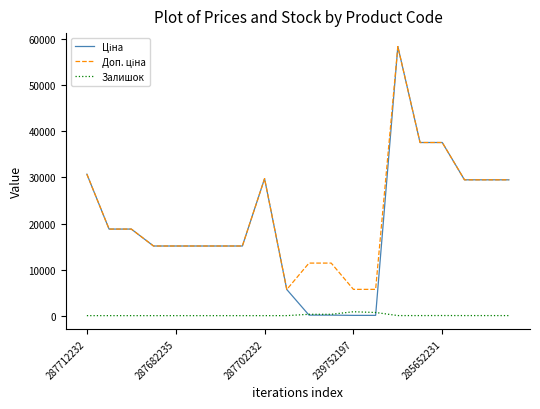

What is the maximum value shown in the chart?

58426.5